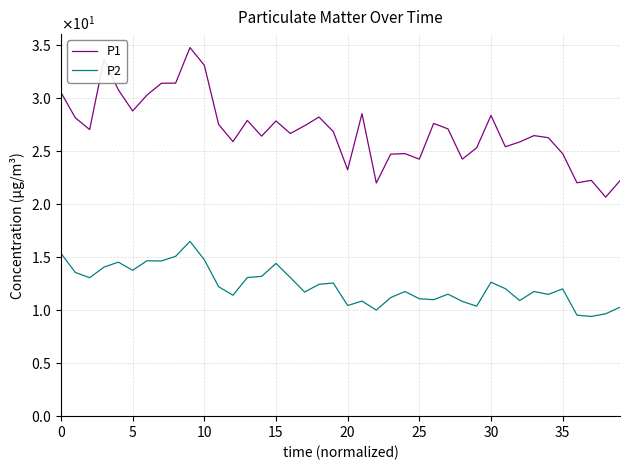

List the series in order of their overall mean, lowest first.

P2, P1